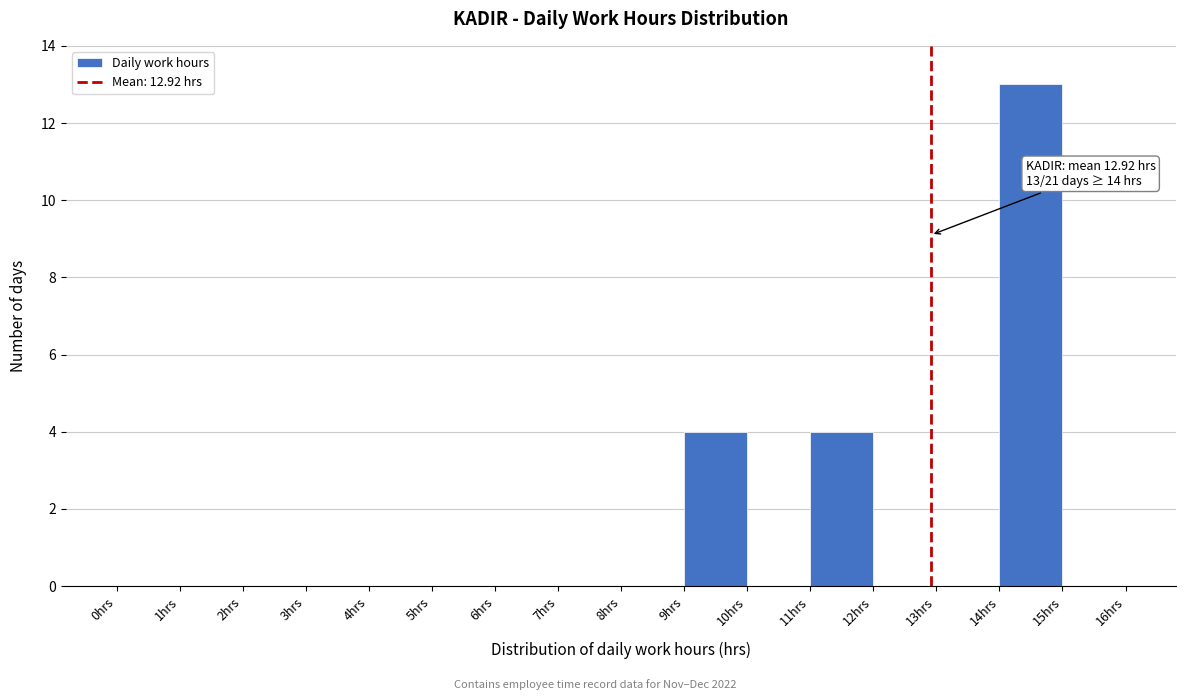

Over which range of the x-axis is the bar tallest?

14 to 15